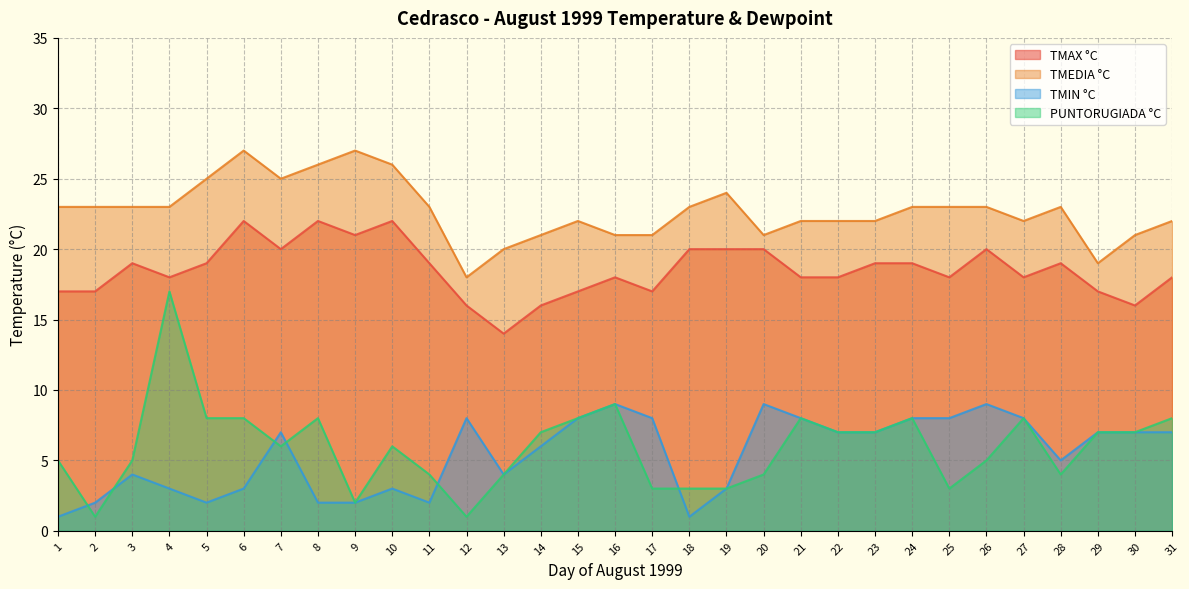

True or false: TMEDIA °C and PUNTORUGIADA °C cross at least once.

False